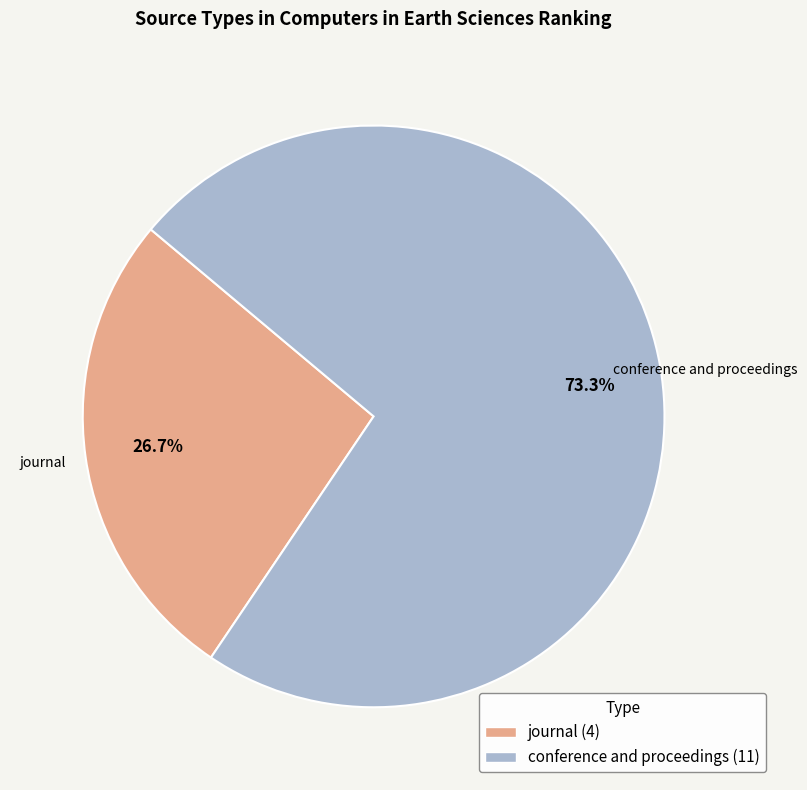

Approximately how many times larger is the value at journal (4) compared to conference and proceedings (11)?

0.4